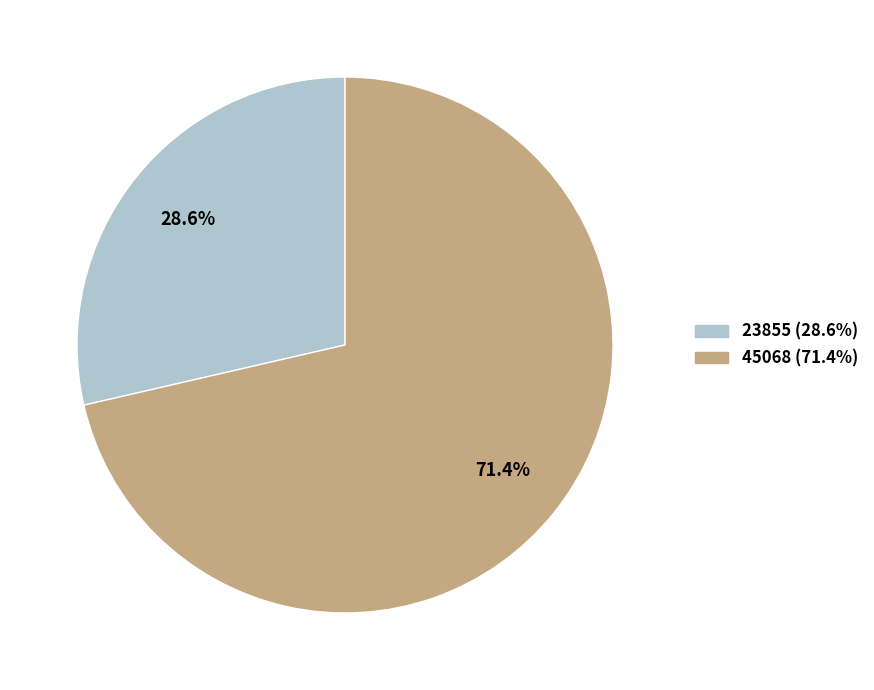

Which category accounts for the majority?

45068